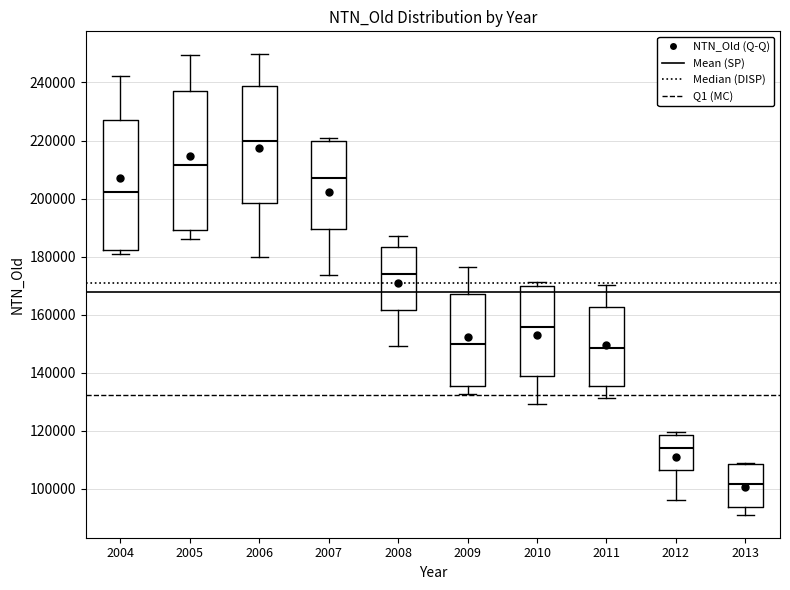

Reading left to right, read every box against the y-axis: the position of its median line, the range the box covers, and the ends of its whiskers. The values are not printed on the chart, so give them approximately, as read against the axis.

2004: median 202000, box 182000 to 228000, whiskers 180000 to 242000
2005: median 212000, box 190000 to 236000, whiskers 186000 to 250000
2006: median 220000, box 198000 to 238000, whiskers 180000 to 250000
2007: median 208000, box 190000 to 220000, whiskers 174000 to 220000 (just above the box's upper edge)
2008: median 174000, box 162000 to 184000, whiskers 150000 to 186000
2009: median 150000, box 136000 to 168000, whiskers 132000 to 176000
2010: median 156000, box 138000 to 170000, whiskers 130000 to 172000
2011: median 148000, box 136000 to 162000, whiskers 132000 to 170000
2012: median 114000, box 106000 to 118000, whiskers 96000 to 120000
2013: median 102000, box 94000 to 108000, whiskers 92000 to 108000